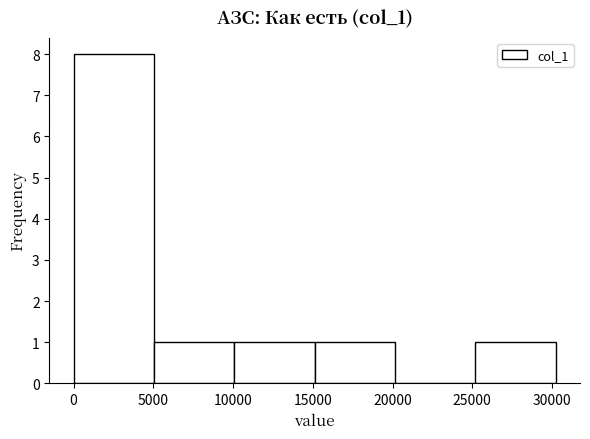

What is the height of the bar covering 10000 to 15000 on the x-axis? Neither the bar edges nor the heights are printed on the chart, so give them approximately, as read against the axes.

1